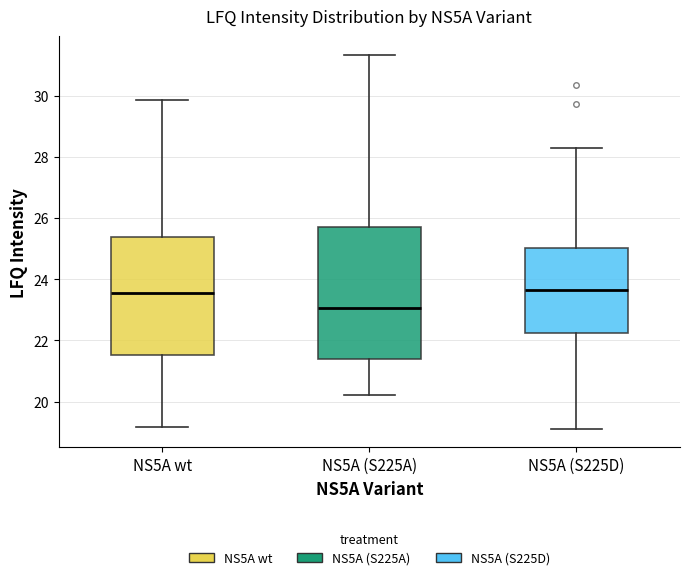

Reading left to right, transcribe this box plot: for each box, give where its median line is, the range the box spans, and where its two whiskers end, as read against the y-axis. The values are not printed on the chart, so give them approximately, as read against the axis.

NS5A wt: median 23.6, box 21.6 to 25.4, whiskers 19.2 to 29.8
NS5A (S225A): median 23.0, box 21.4 to 25.8, whiskers 20.2 to 31.4
NS5A (S225D): median 23.6, box 22.2 to 25.0, whiskers 19.2 to 28.2